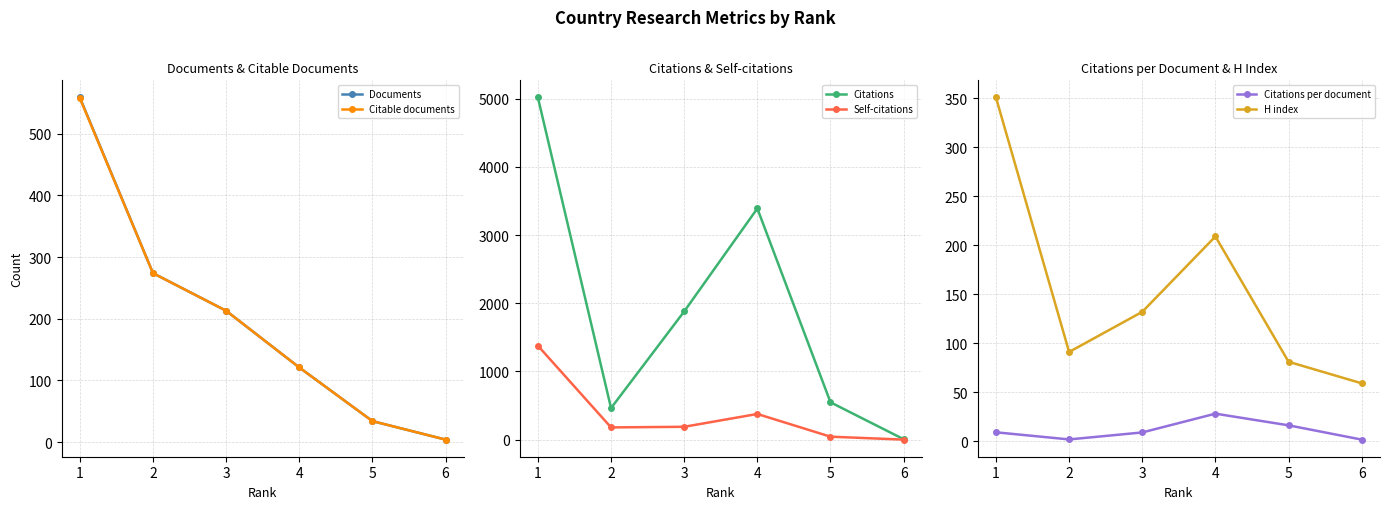

What is the lowest value of the Citations per document series?

1.5